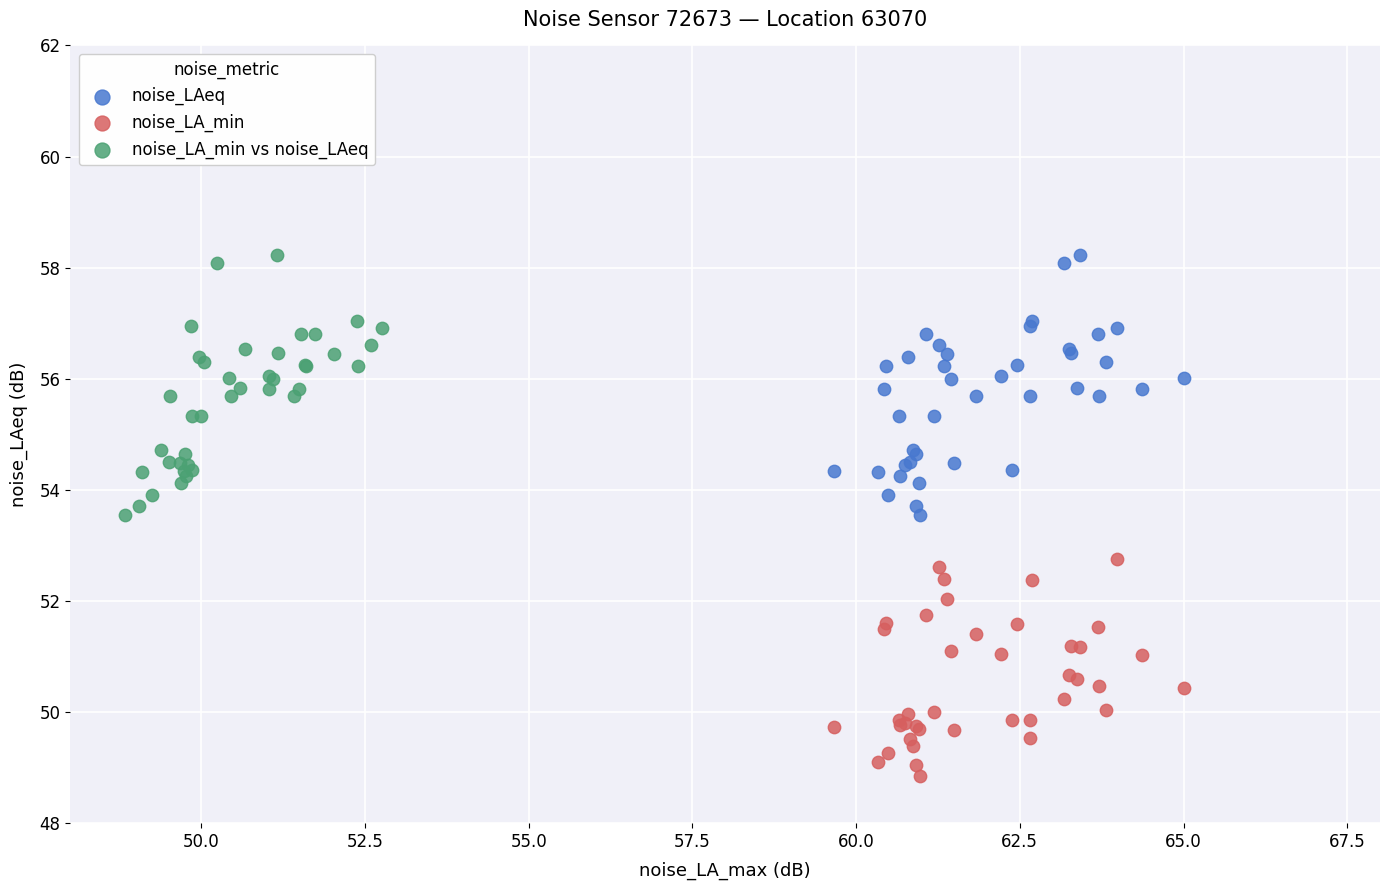

Which series reaches the minimum Y coordinate?

noise_LA_min